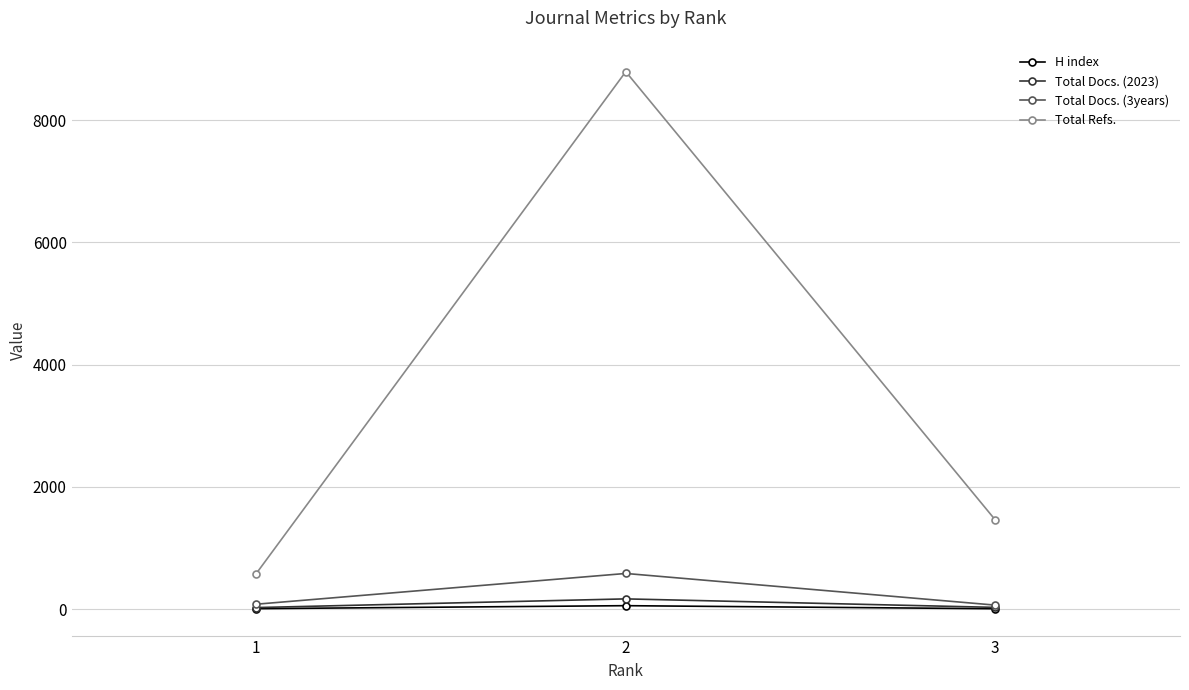

Read the Total Docs. (2023) value at 3.

29